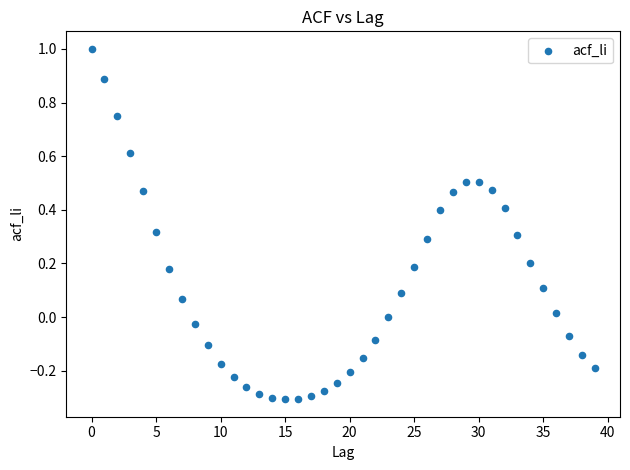

What is the range of Y values (max minus min)?

1.3